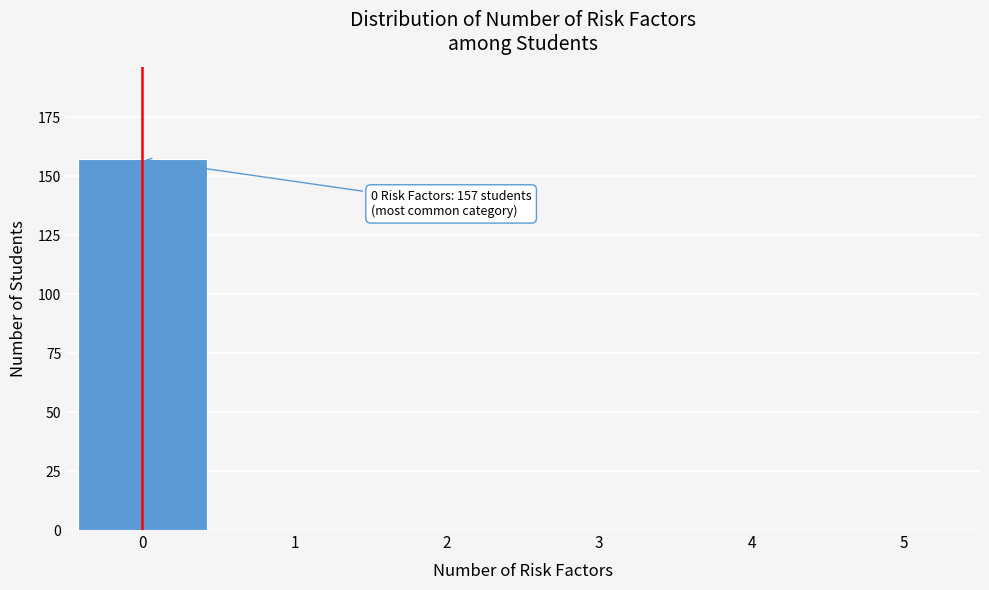

Reading left to right, what are all the values shown in this chart?

0=157	1=0	2=0	3=0	4=0	5=0